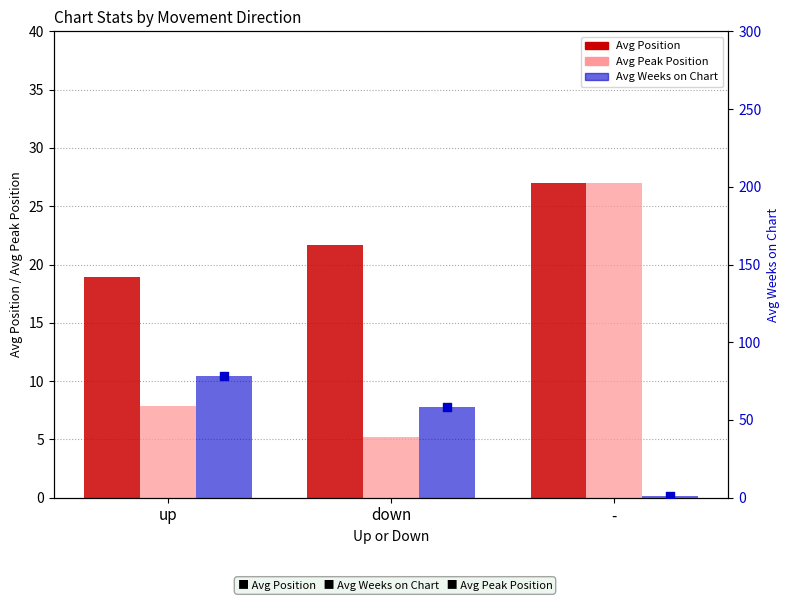

At how many categories does at least one series exceed 58?

2